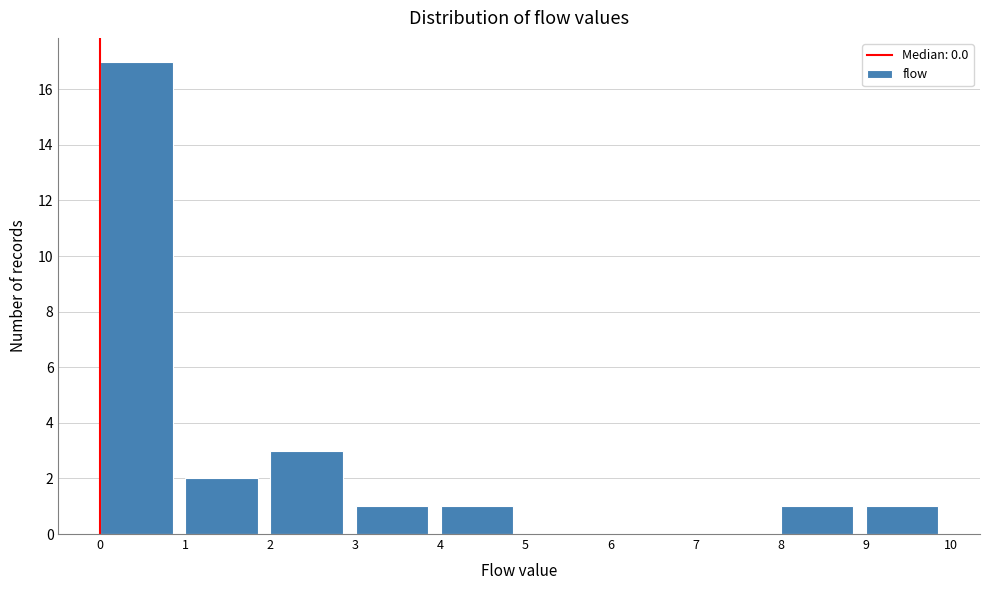

Which range on the x-axis has the tallest bar?

0 to 1